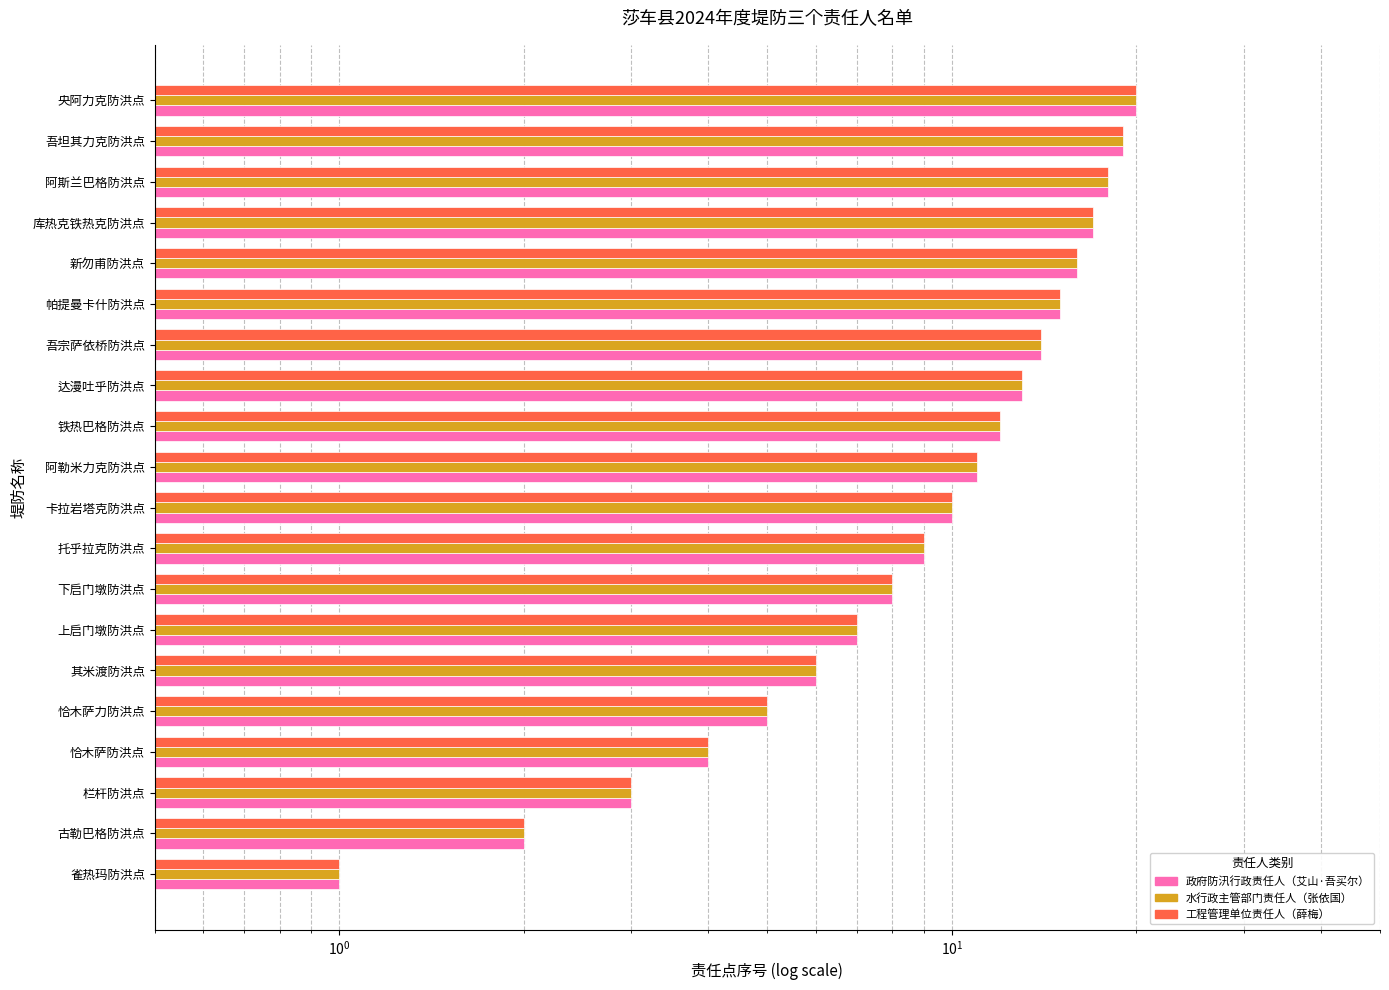

Count the number of data series in this chart.

3